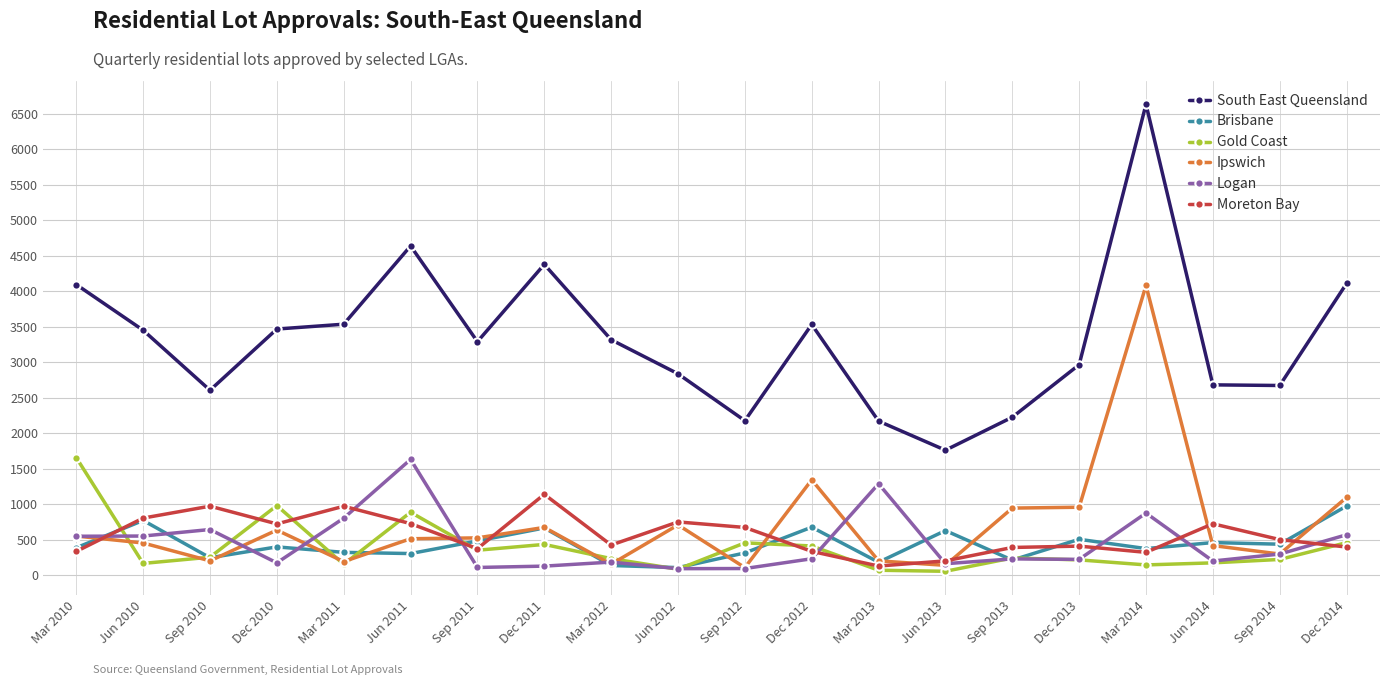

What is the difference between the second highest and second lowest values in the Gold Coast series?

911